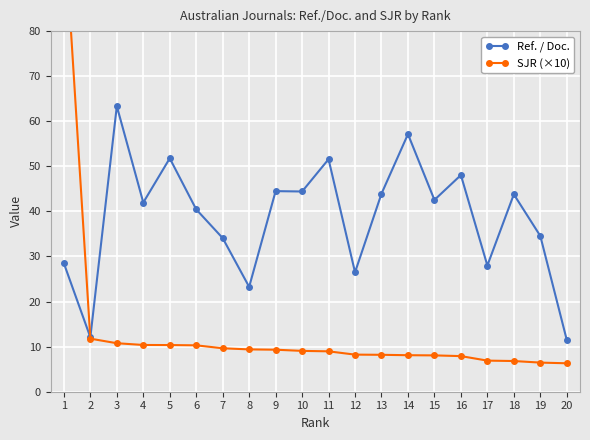

Between 4 and 19, which is larger?

4